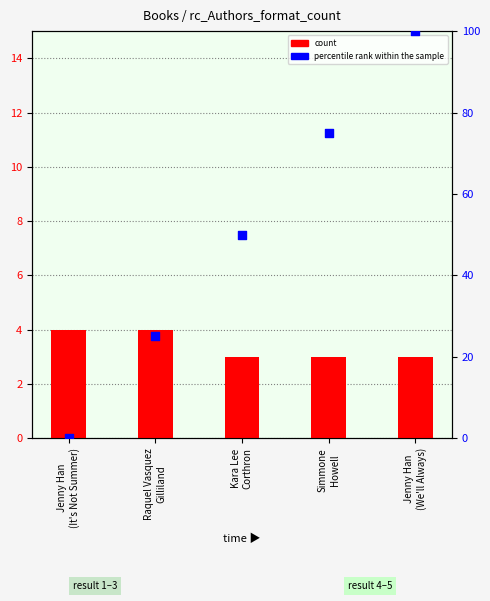

What is the total value across all series at Raquel Vasquez
Gilliland?

29